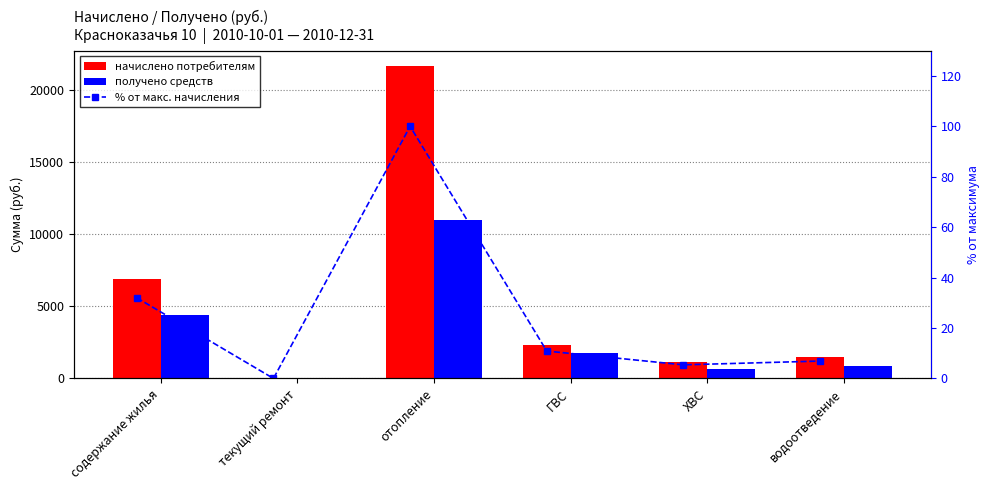

The value of получено средств at текущий ремонт is -3735.0. True or false?

False